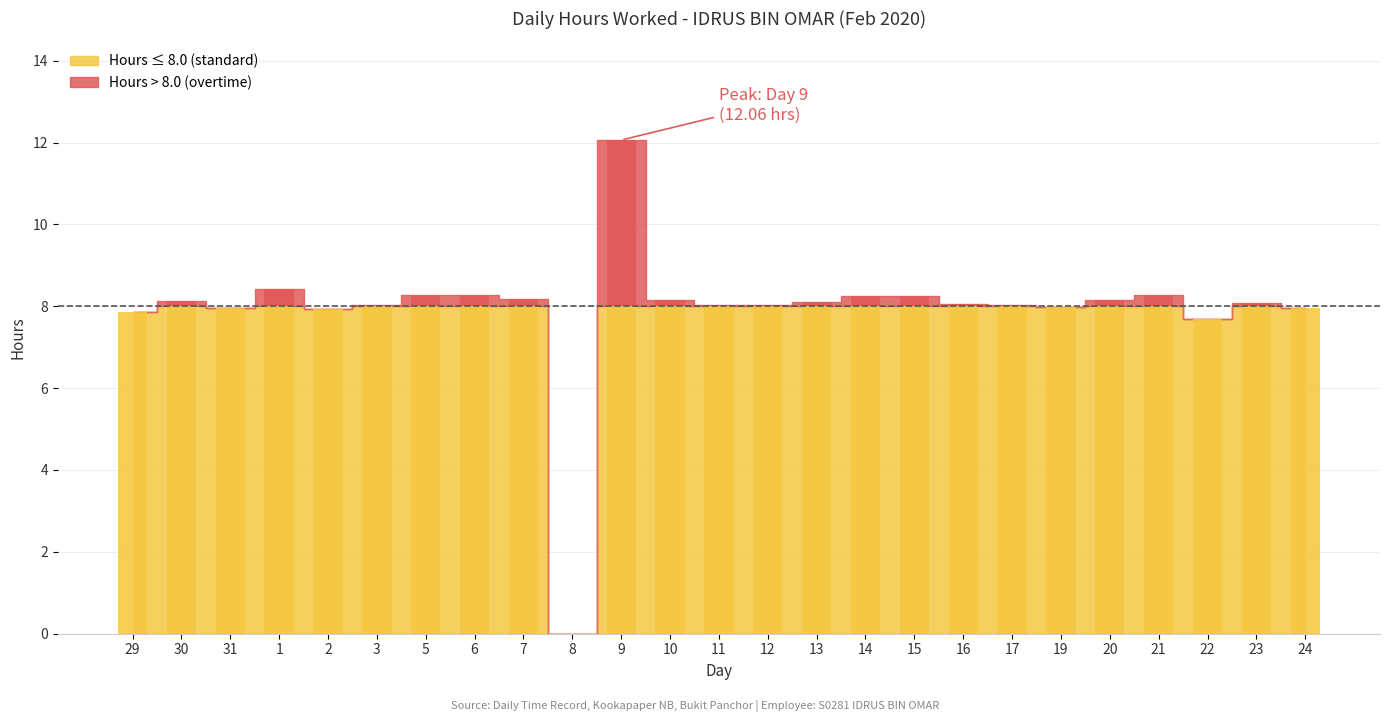

Reading left to right, transcribe all the data shown in this chart.

29=7.9	30=8.1	31=8.0	1=8.4	2=7.9	3=8.0	5=8.3	6=8.3	7=8.2	8=0.0	9=12.1	10=8.2	11=8.0	12=8.0	13=8.1	14=8.3	15=8.2	16=8.1	17=8.0	19=8.0	20=8.2	21=8.3	22=7.7	23=8.1	24=8.0